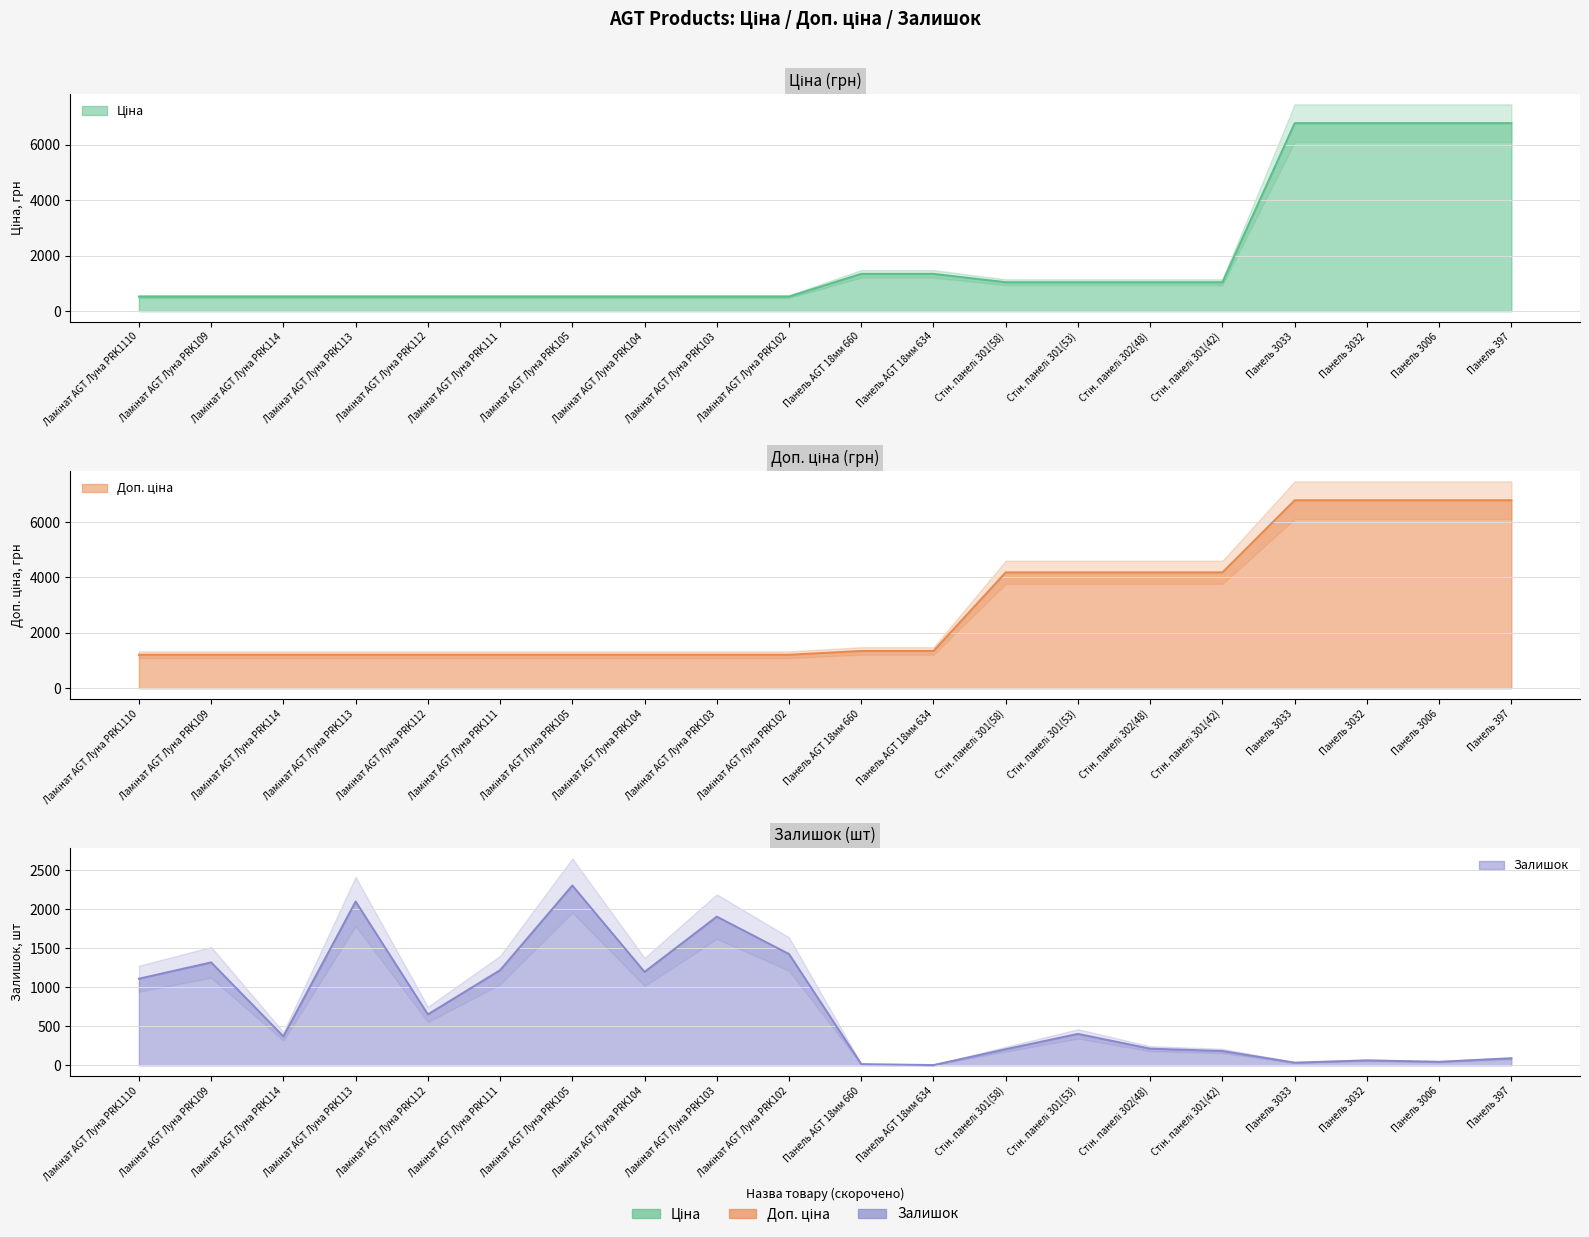

Which label corresponds to the largest value in the chart?

Панель 3033